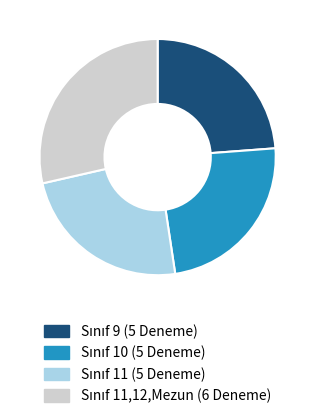

Does any single category account for the majority?

No